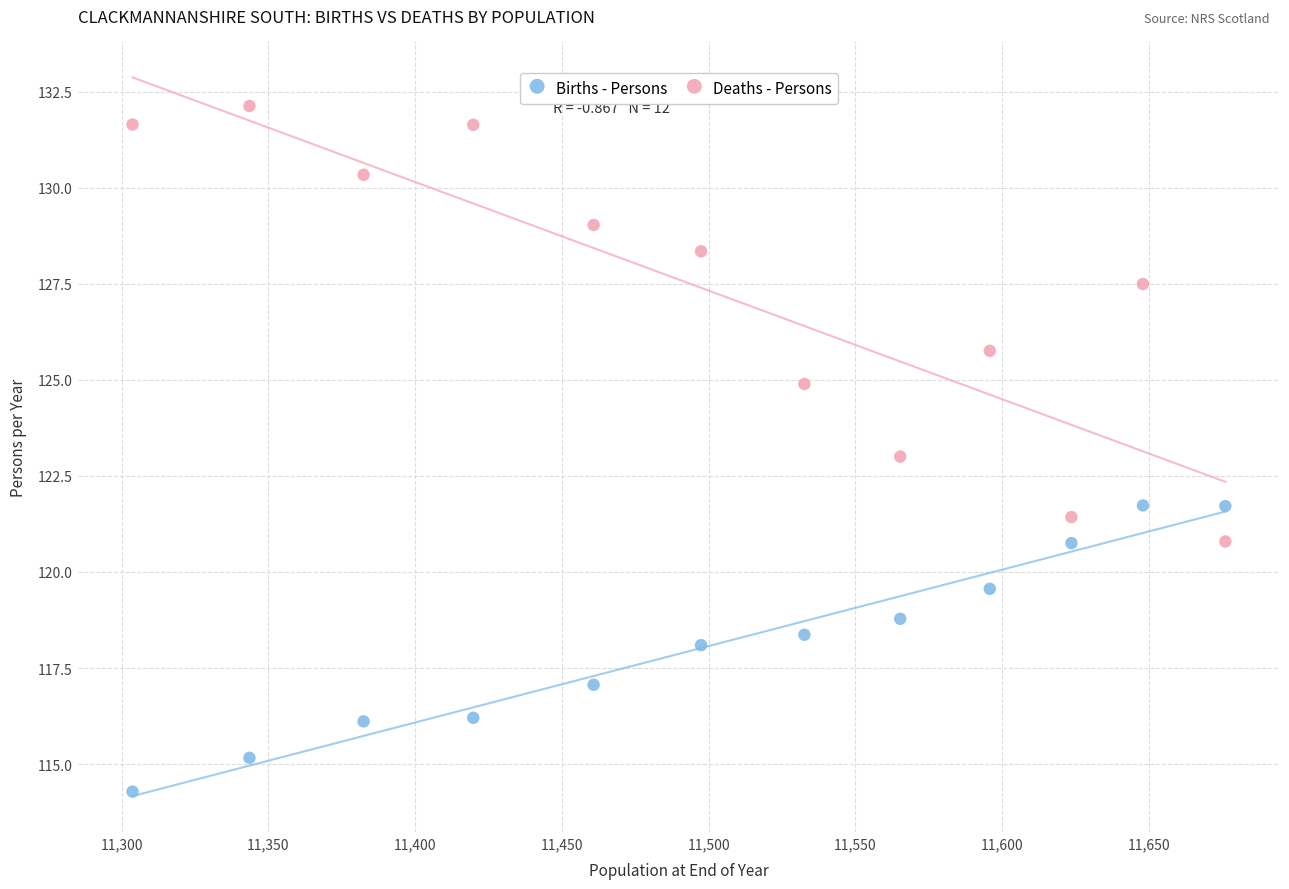

Which series contains the lowest Y value?

Births - Persons